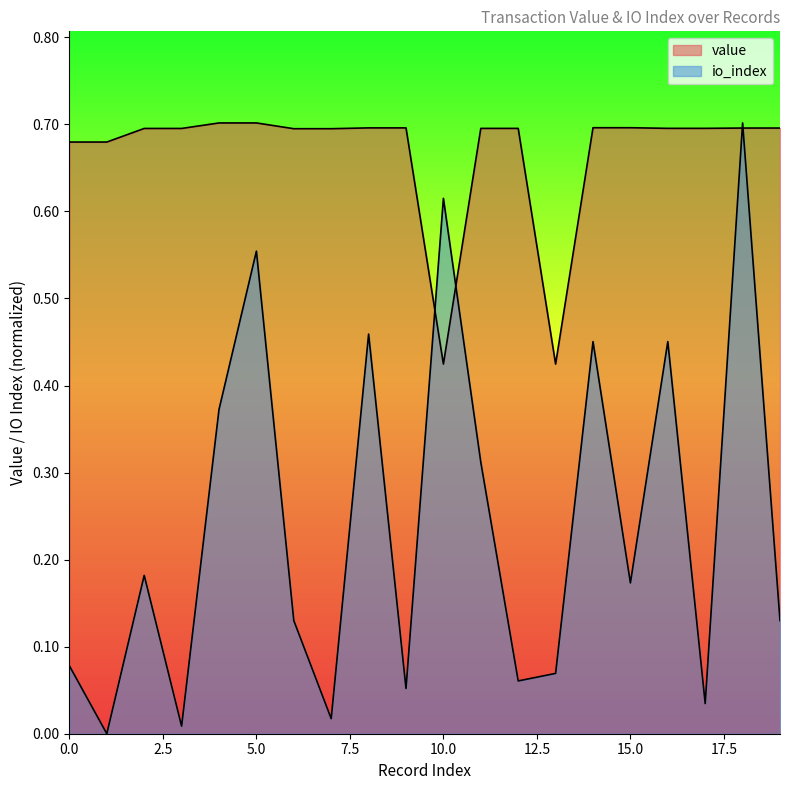

What is the sum of the value values at 7 and 8?

1.4